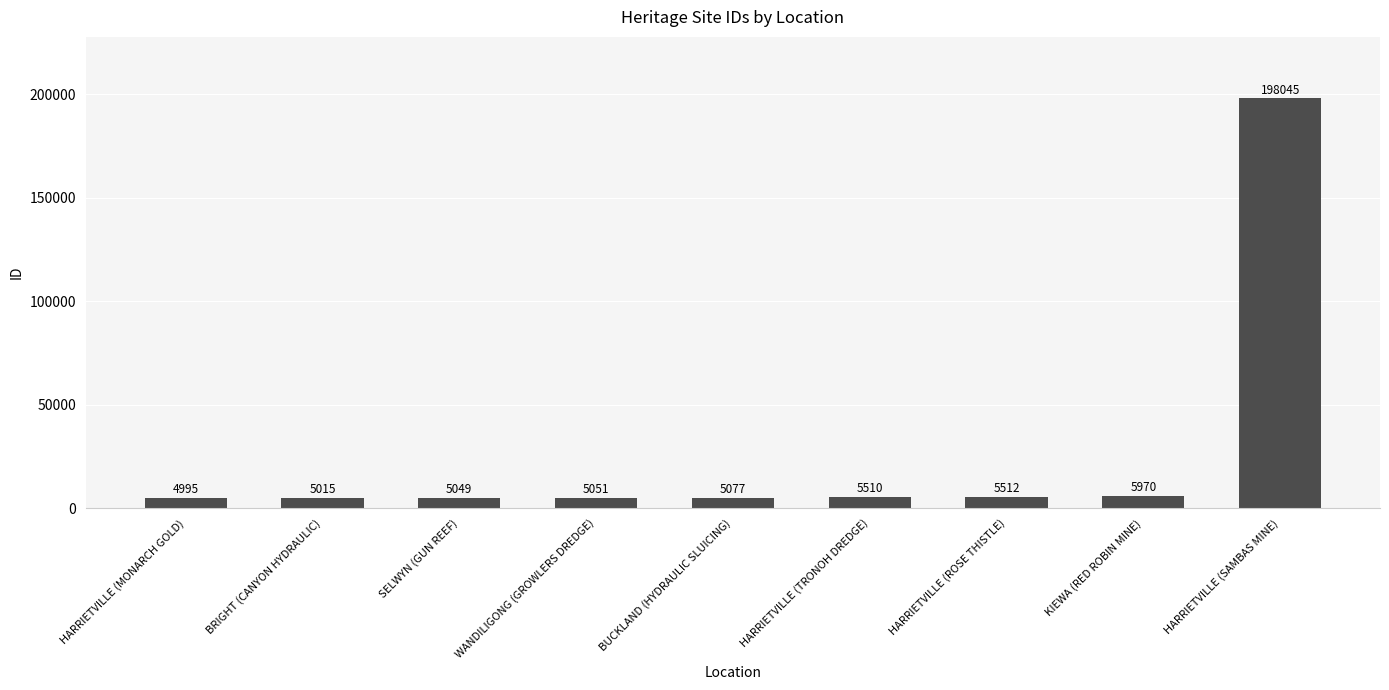

At which label is the value closest to 101520?

KIEWA (RED ROBIN MINE)